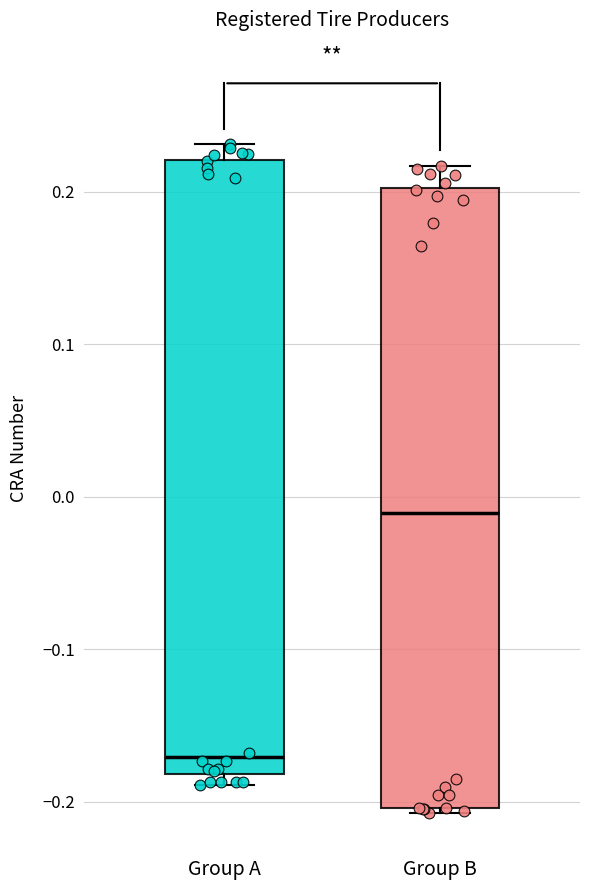

Where is the upper edge of the box for Group B on the y-axis? The values are not printed on the chart, so give them approximately, as read against the axis.

0.20